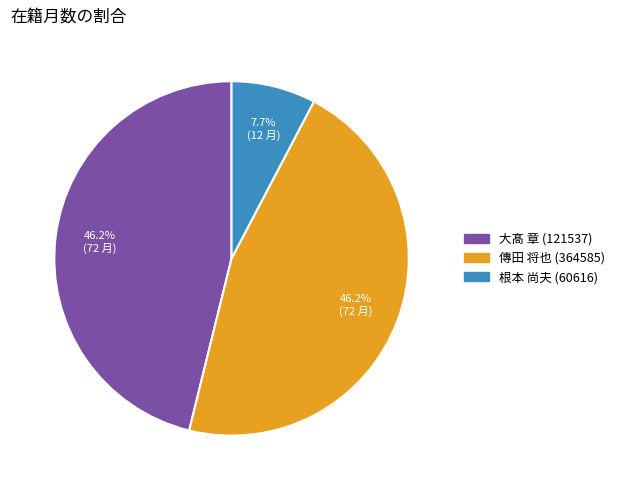

The 傳田 将也 (364585) slice represents 34% of the pie. True or false?

False